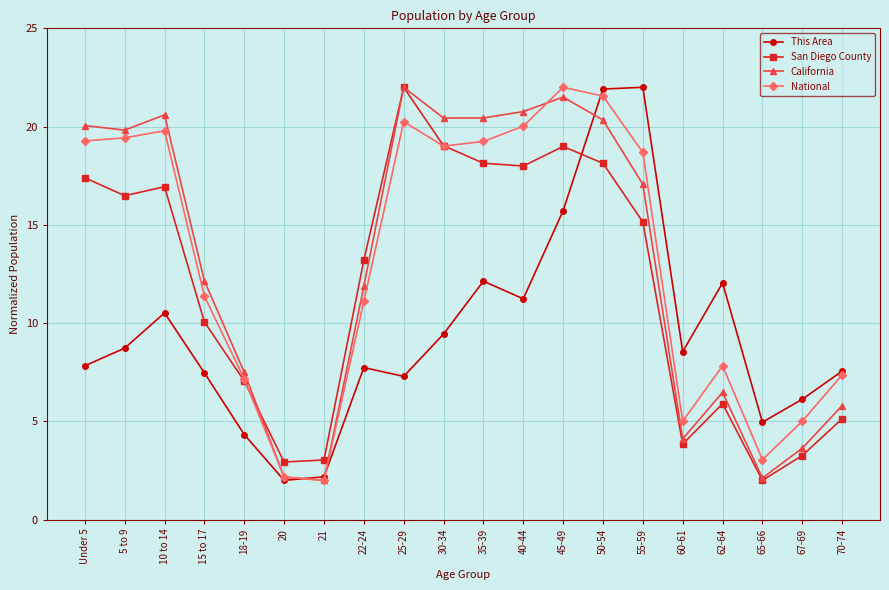

In San Diego County, how many points are higher than both neighbors (excluding endpoints)?

4